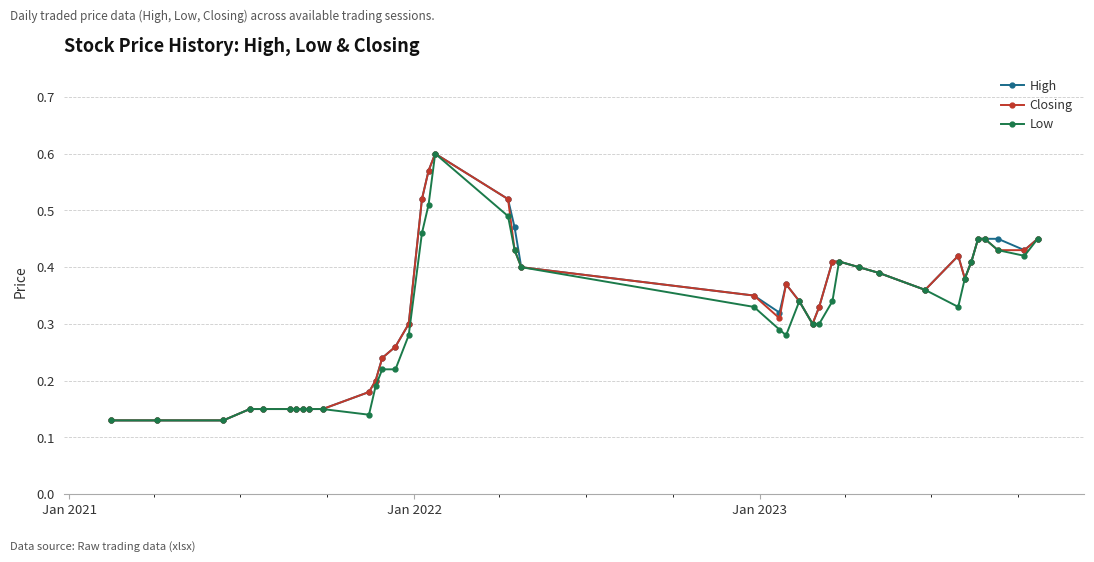

True or false: High has more than 0 interior local peaks.

True